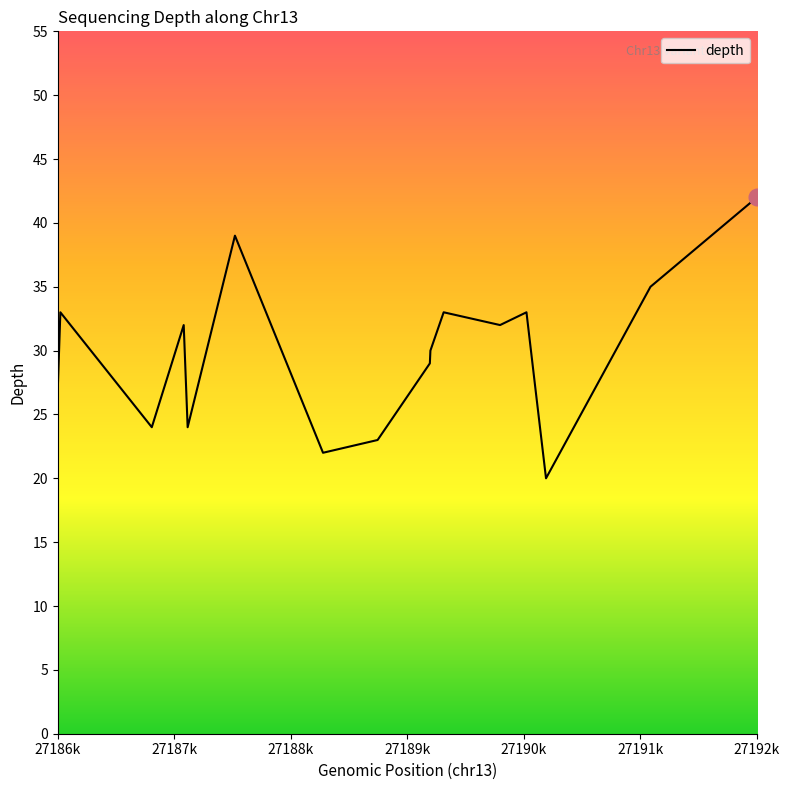

Does the chart display data point markers on the line(s)?

No